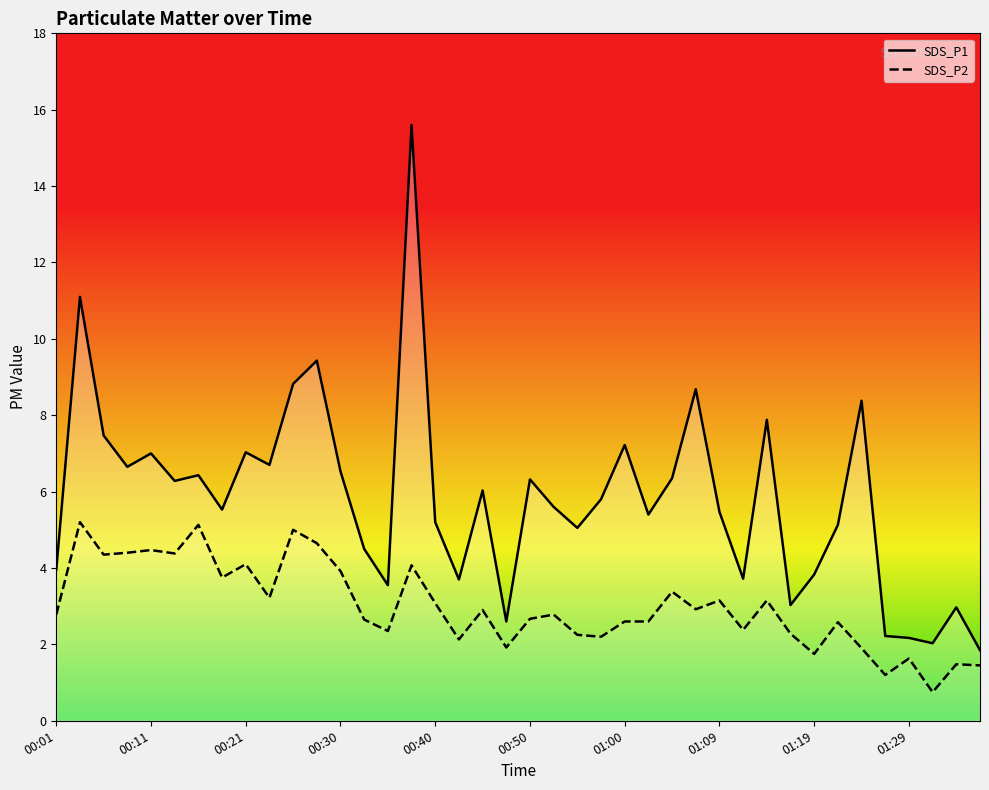

Does the chart have visible grid lines?

No